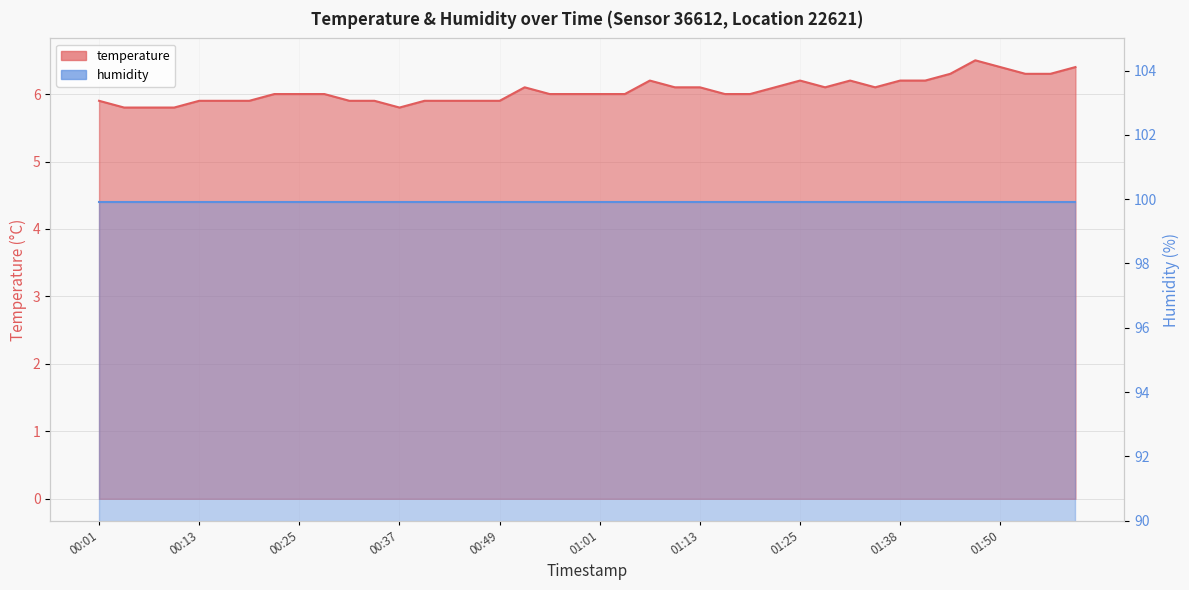

Count the number of values greater than 6.

17